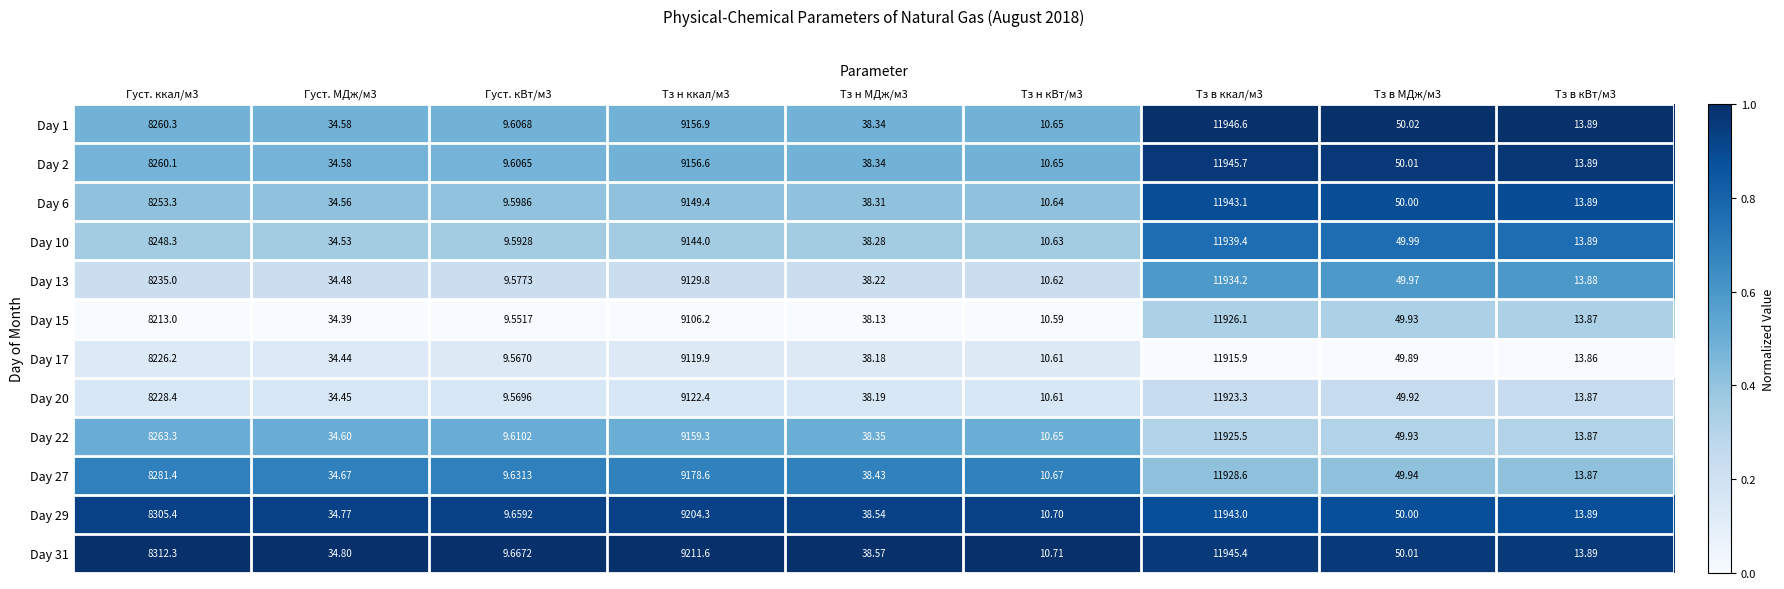

Is the value of Day 29 at Тз н ккал/м3 greater than the value of Day 15 at Густ. ккал/м3?

Yes